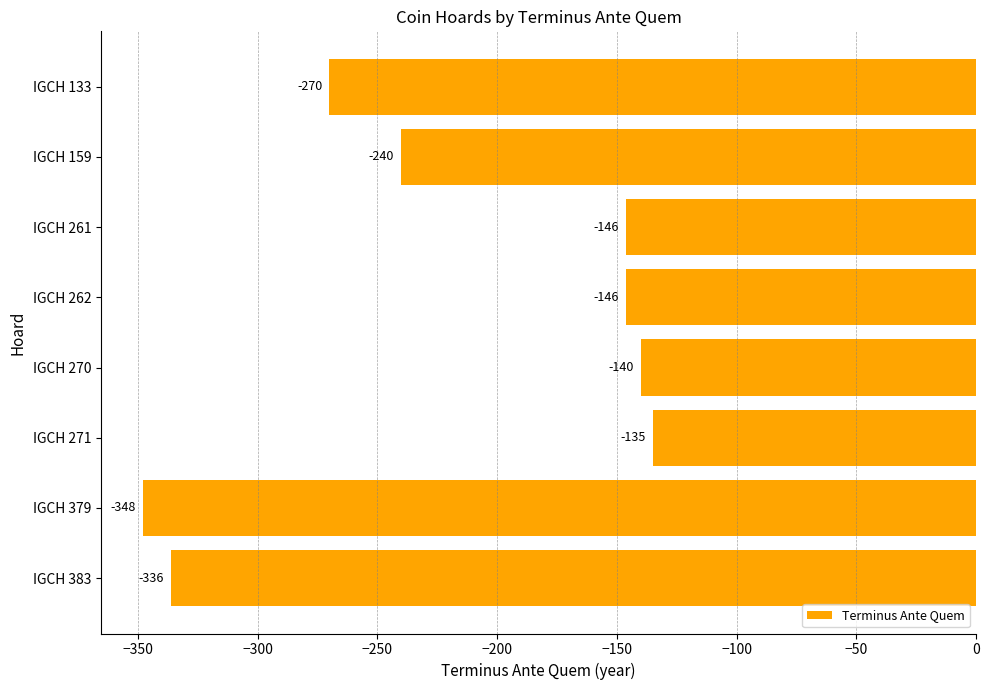

What is the average value?

-220